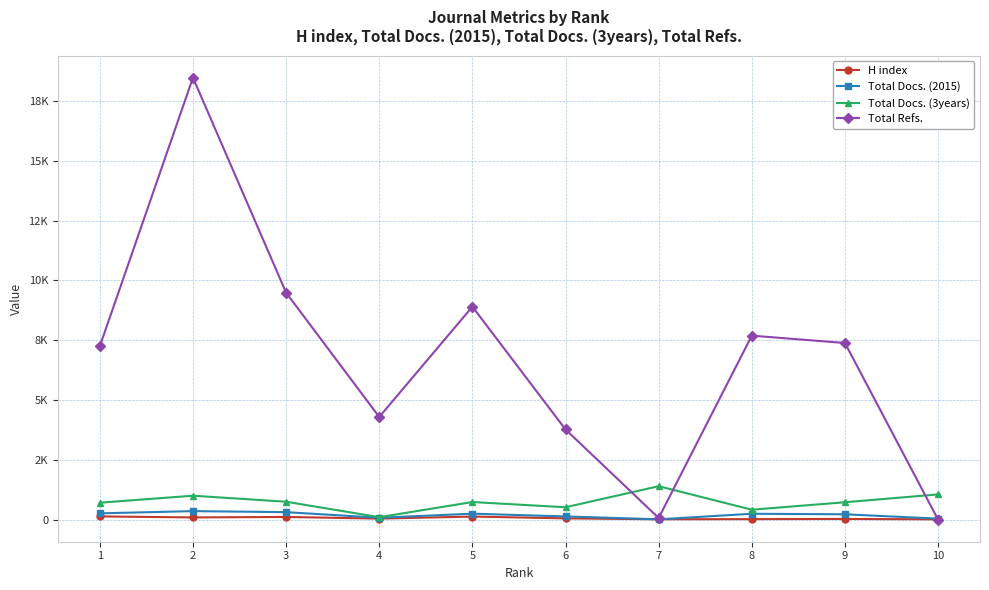

Between which two adjacent categories do H index and Total Docs. (2015) first intersect?

6 and 7